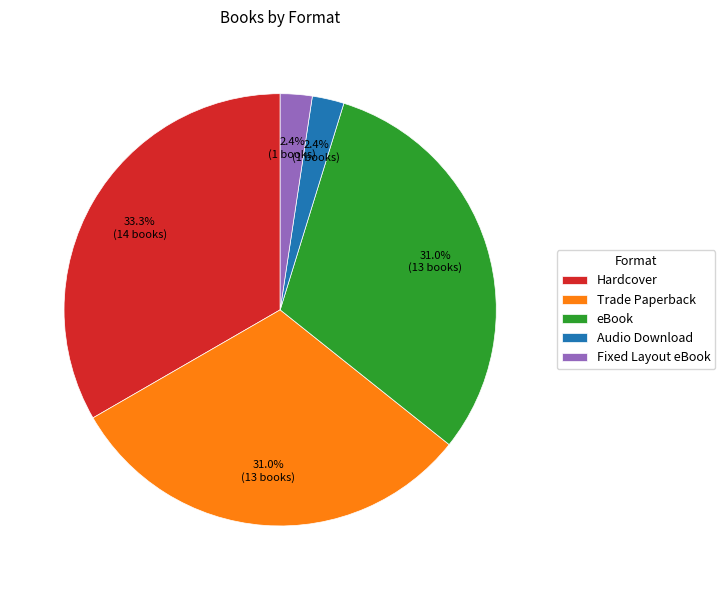

Is it true that Trade Paperback is 31% of the pie?

True